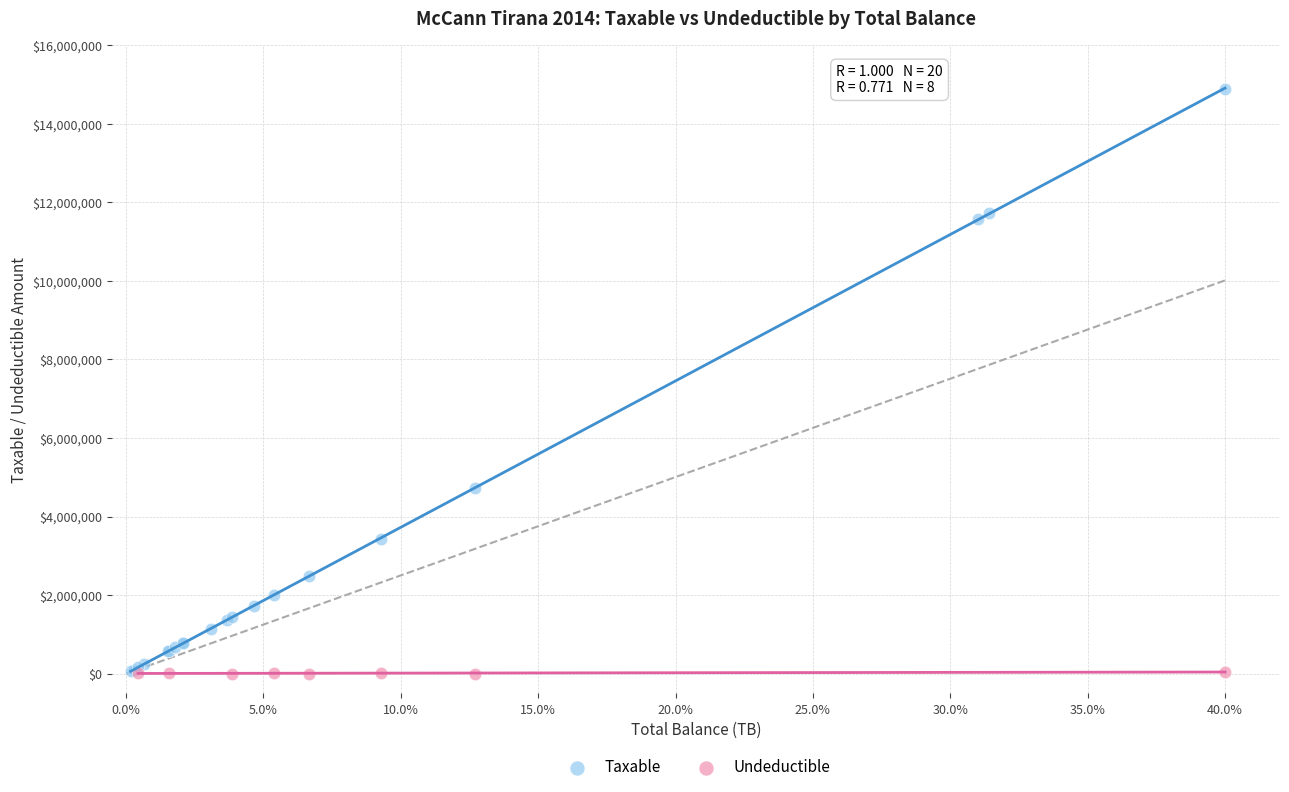

Which series contains the highest Y value?

Taxable